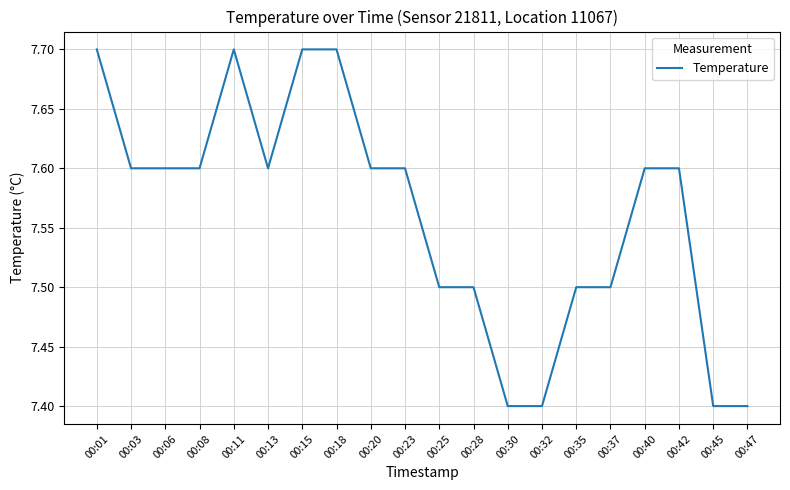

The value at 00:37 is 7.5. True or false?

True